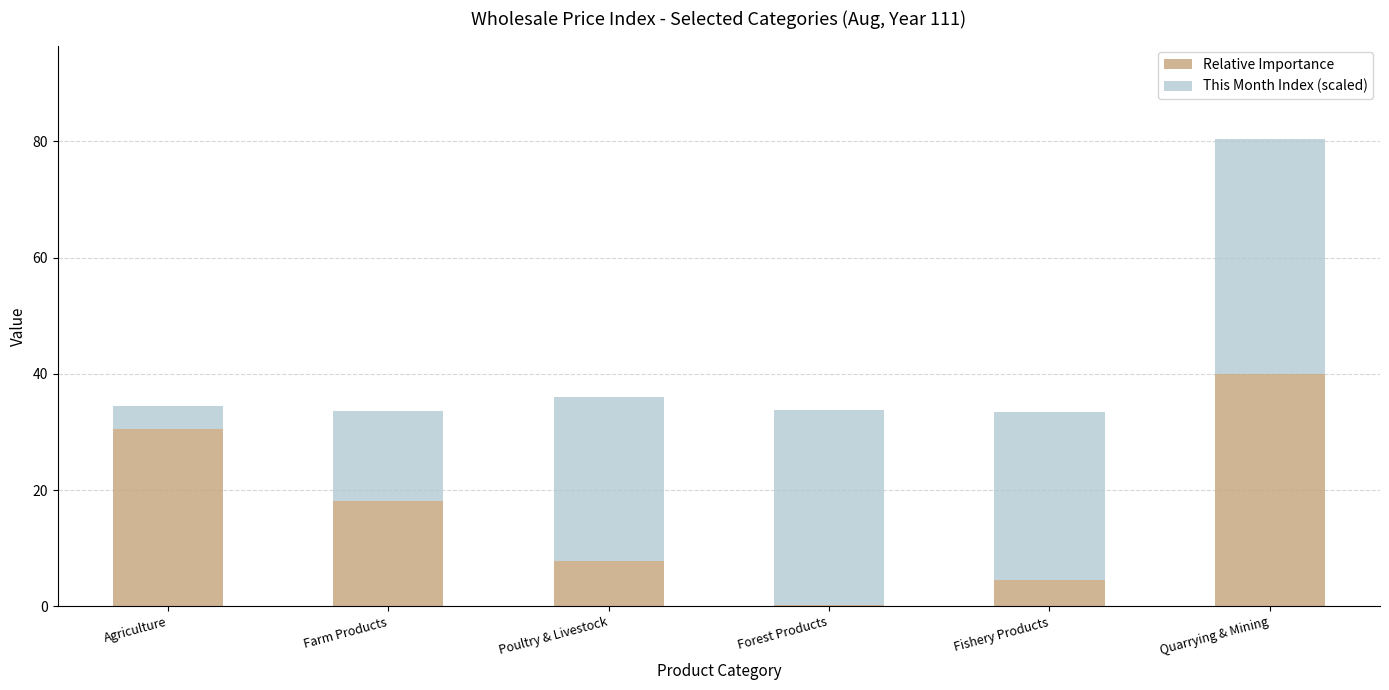

What is the highest value of the Relative Importance series?

39.9